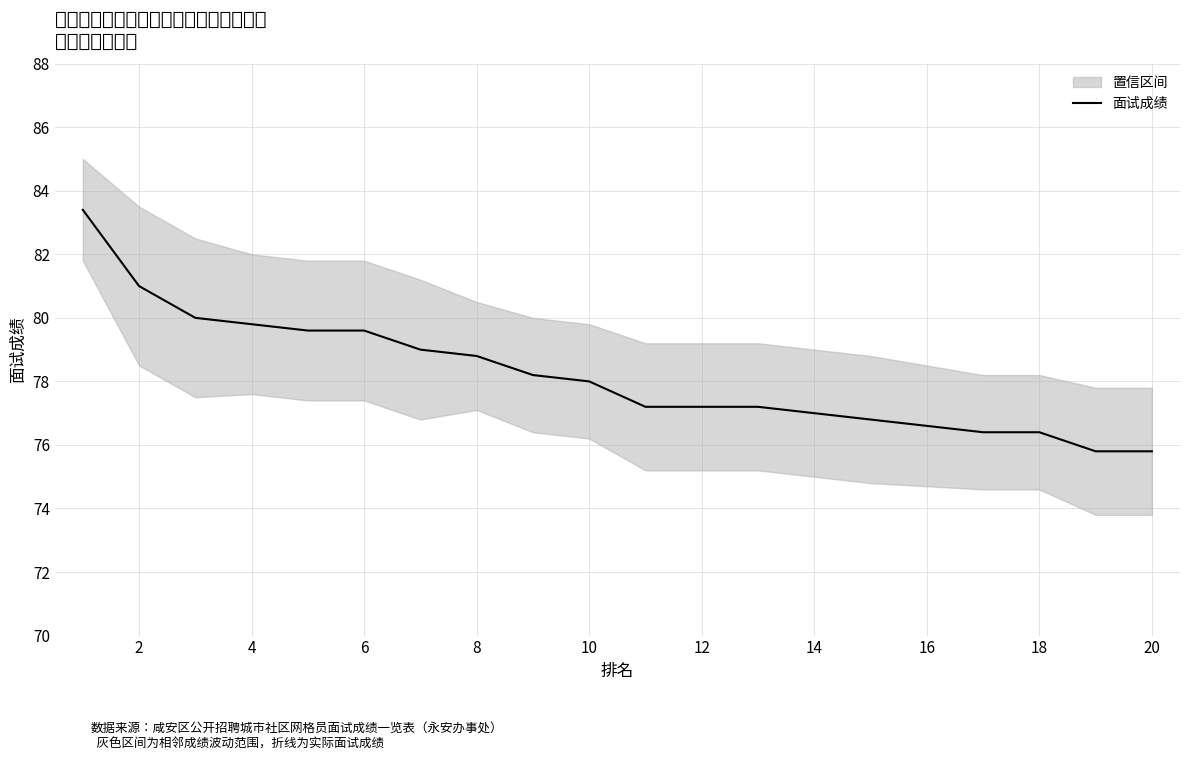

The value of 面试成绩 at 2 is 121.6. True or false?

False